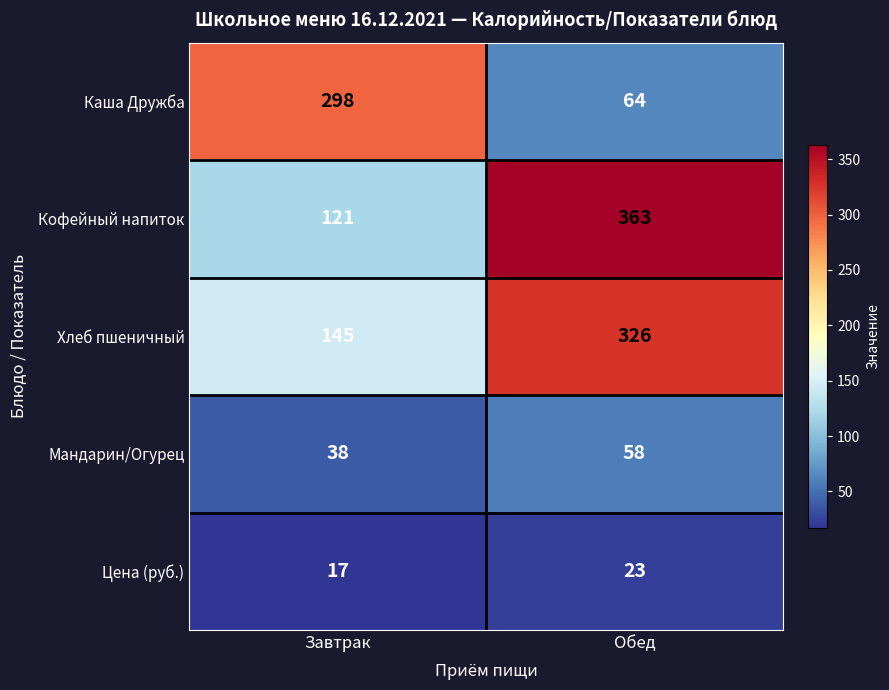

Rank the series at Обед from highest to lowest value.

Кофейный напиток, Хлеб пшеничный, Каша Дружба, Мандарин/Огурец, Цена (руб.)